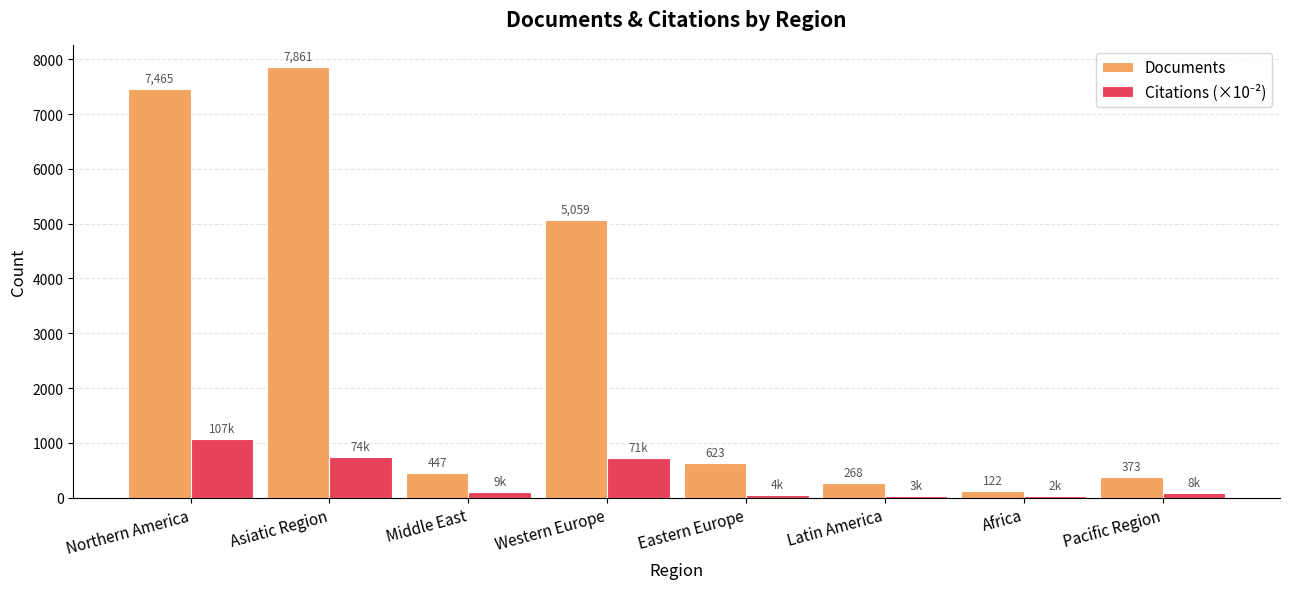

What is the difference between the maximum and minimum values in the Documents series?

7739.0